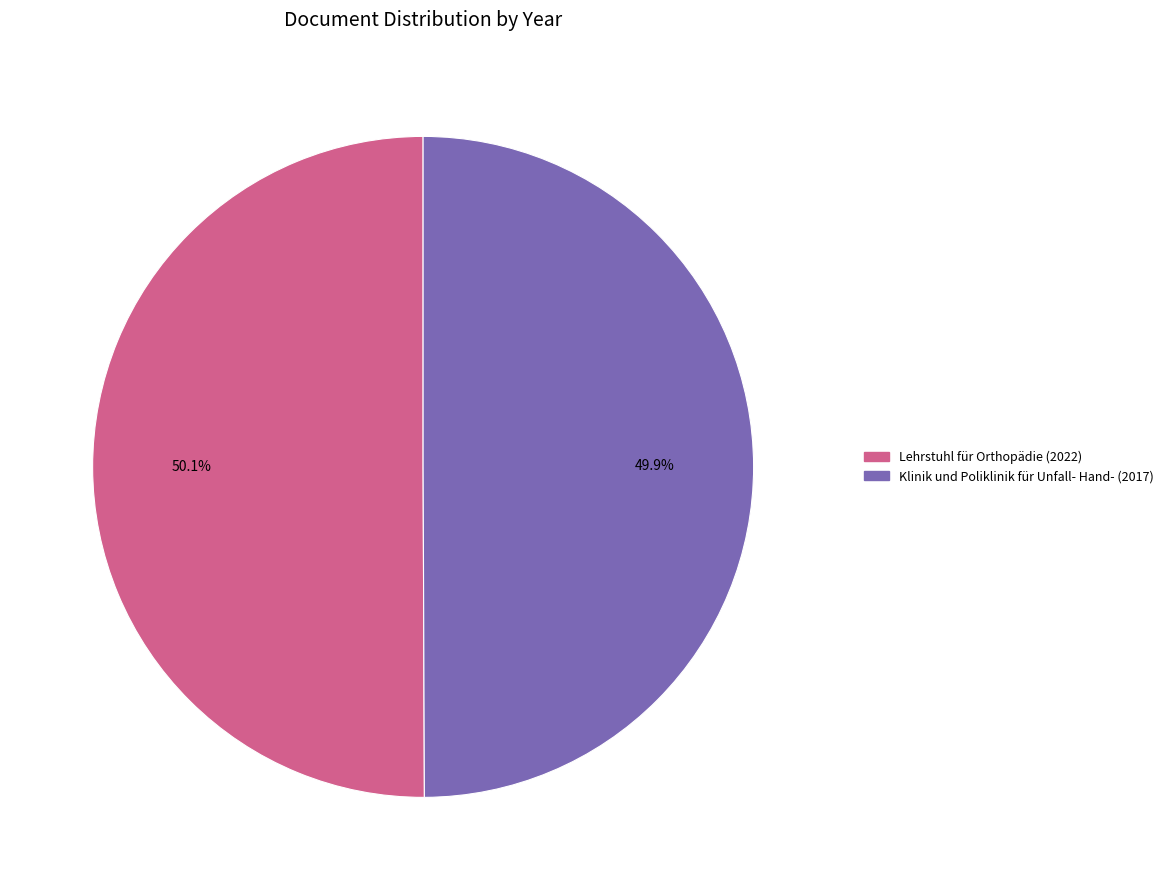

How many slices are in this pie chart?

2